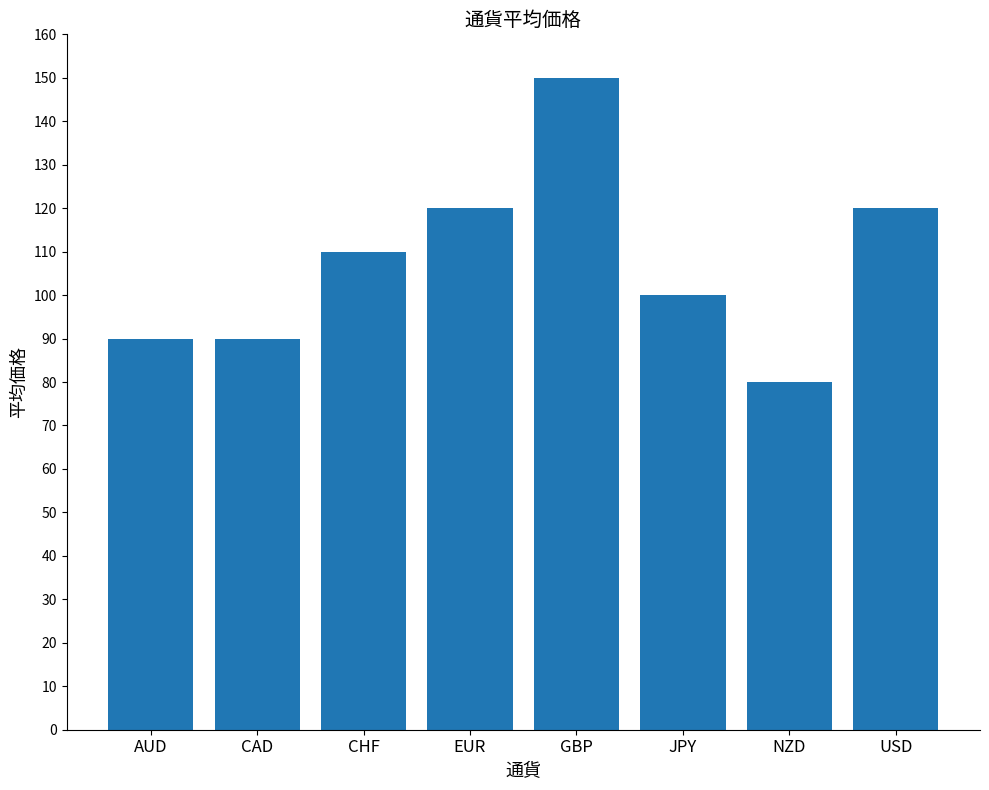

Is it true that the value at USD is 120?

True